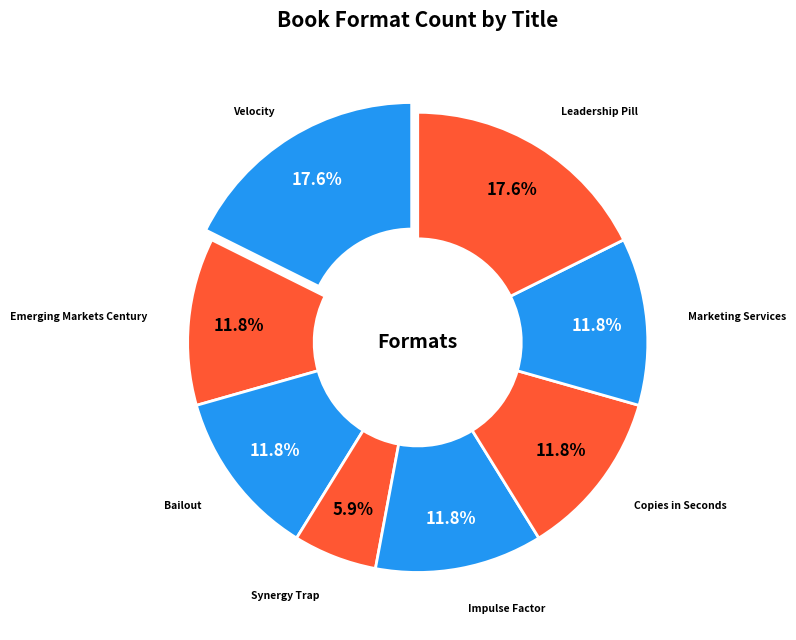

To the nearest percent, what is the average slice percentage?

12%